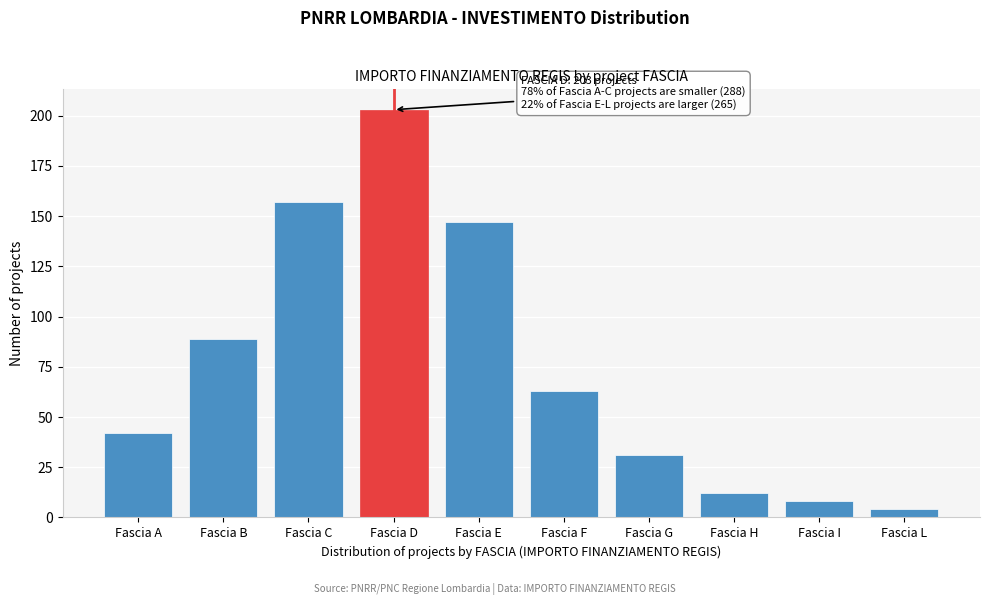

Reading left to right, transcribe all the data shown in this chart.

Fascia A=42	Fascia B=89	Fascia C=157	Fascia D=203	Fascia E=147	Fascia F=63	Fascia G=31	Fascia H=12	Fascia I=8	Fascia L=4